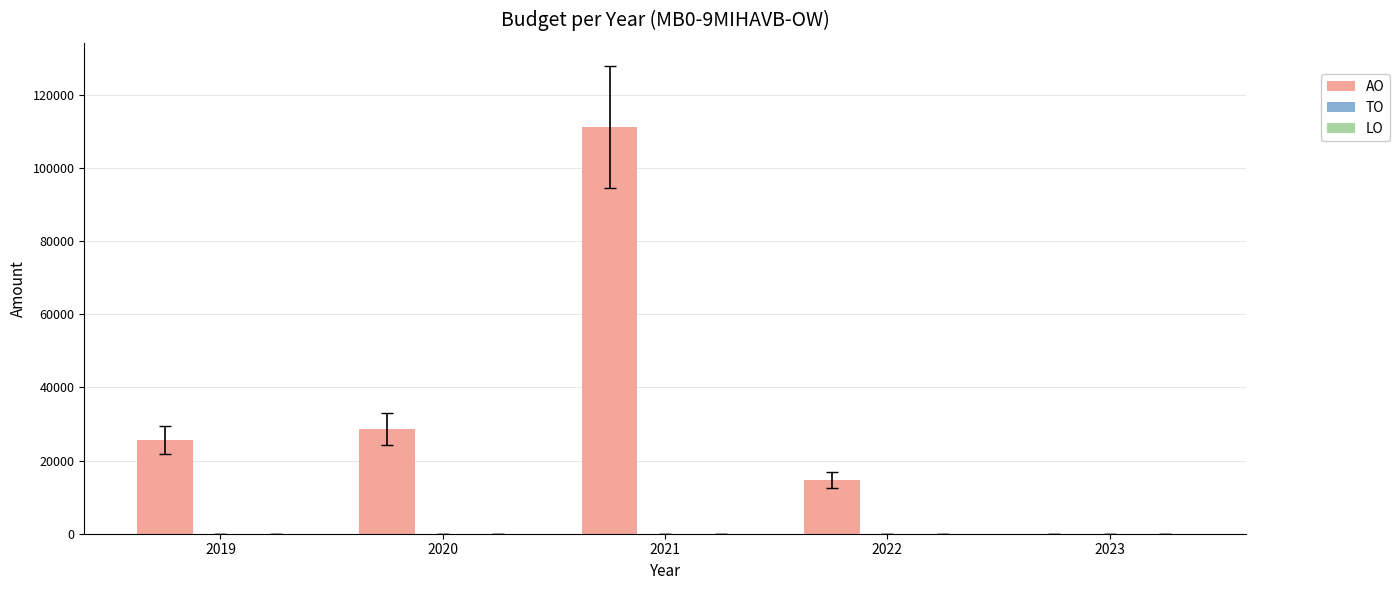

Are the bars grouped side by side (vs. stacked)?

No